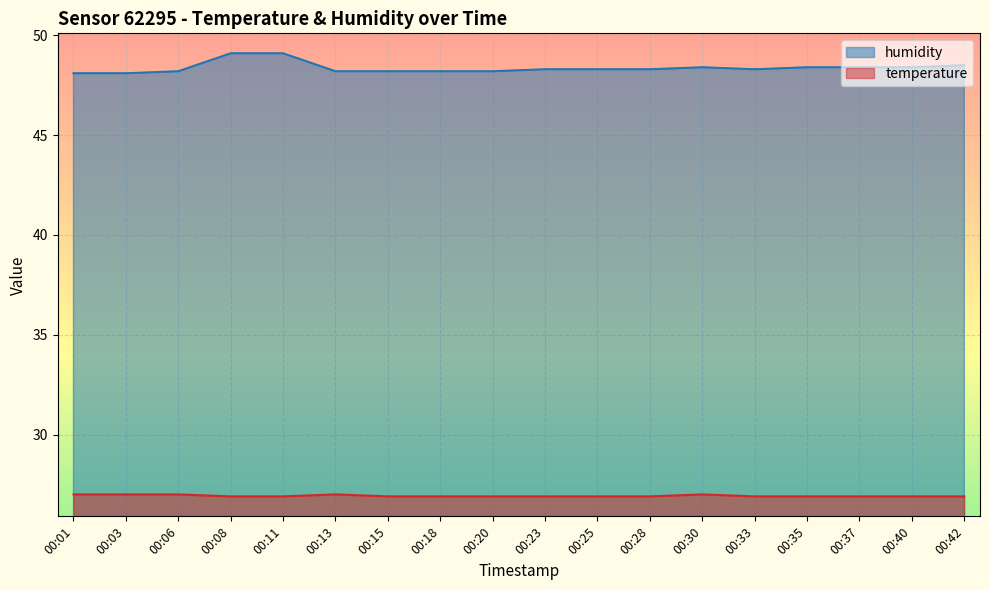

What is the value of the humidity point at the 3rd from the left?

48.2